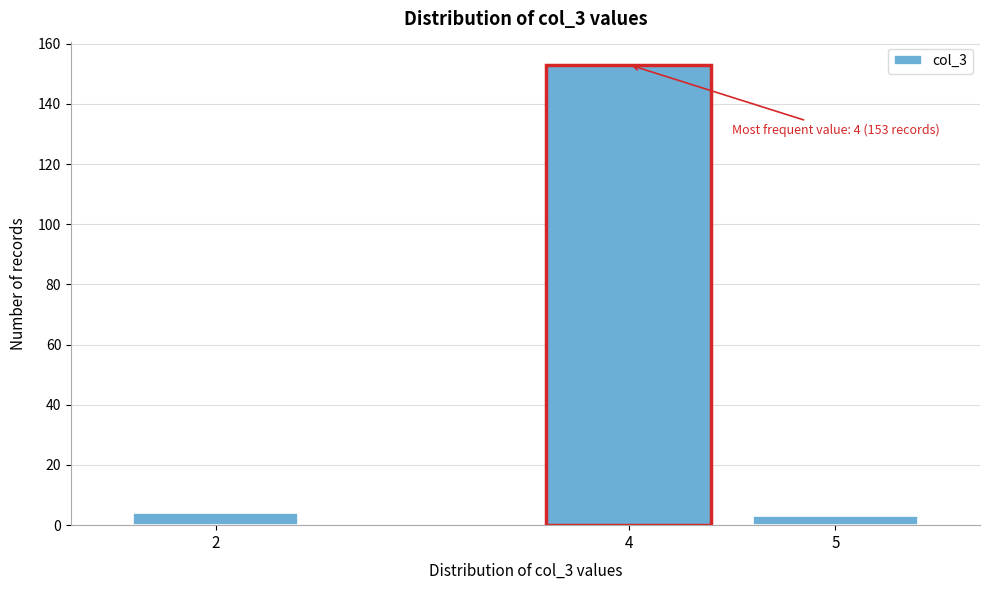

Reading left to right, list all the values displayed in this chart.

4	153	3